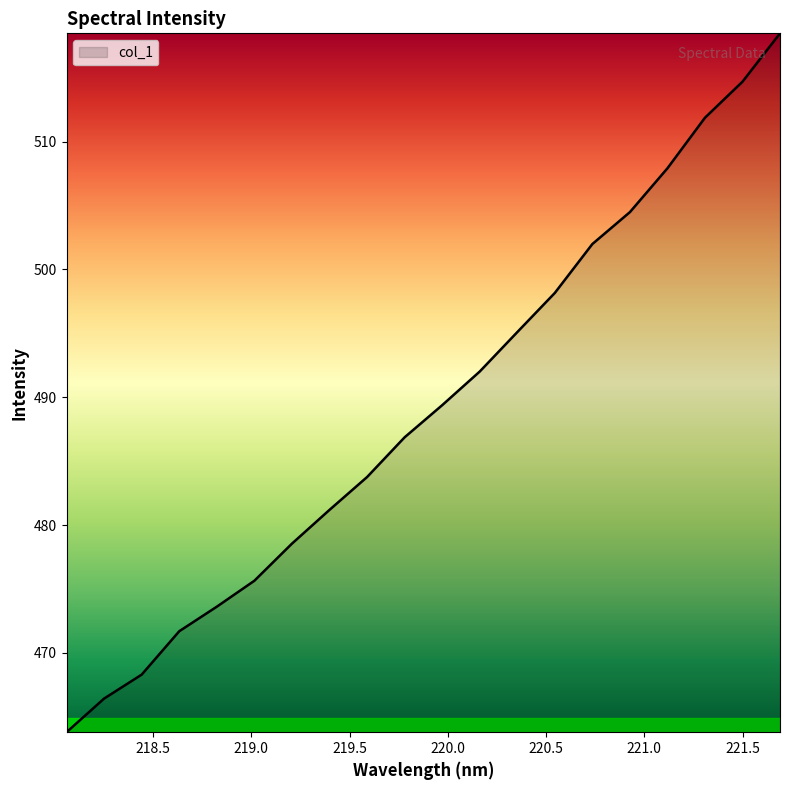

What is the smallest value displayed?

463.8